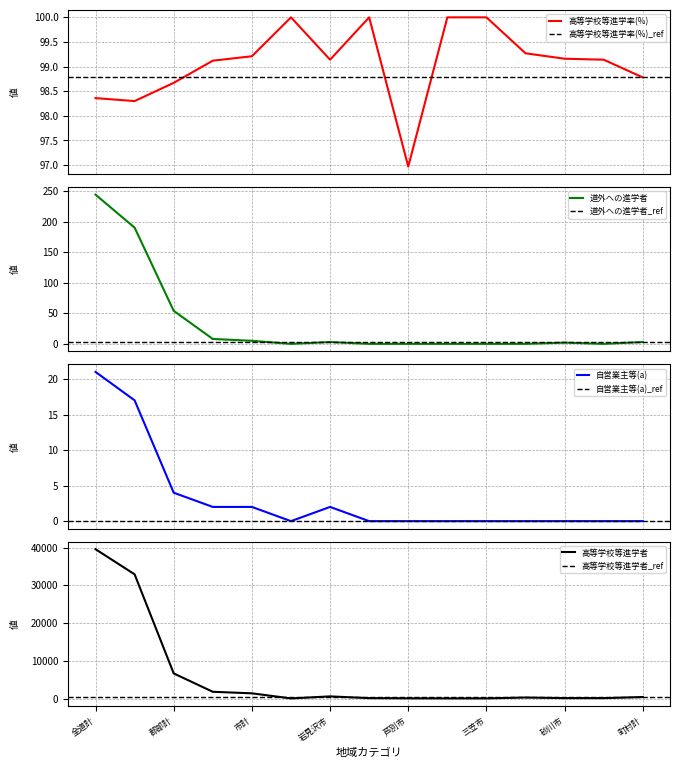

True or false: 無期雇用(b) and 自営業主等(a) intersect in this chart.

False